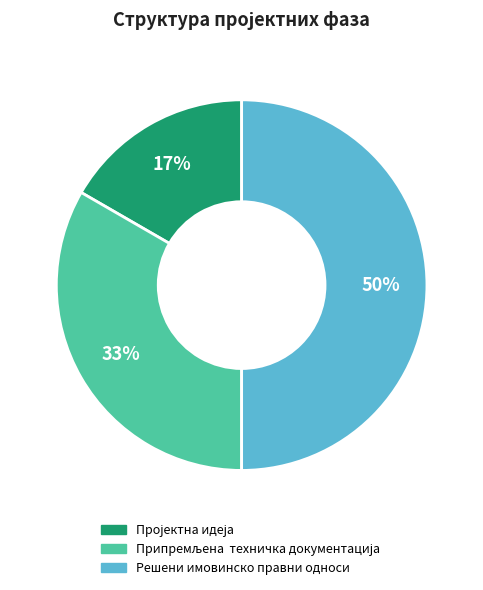

To the nearest percent, what portion does Решени имовинско правни односи represent?

50%